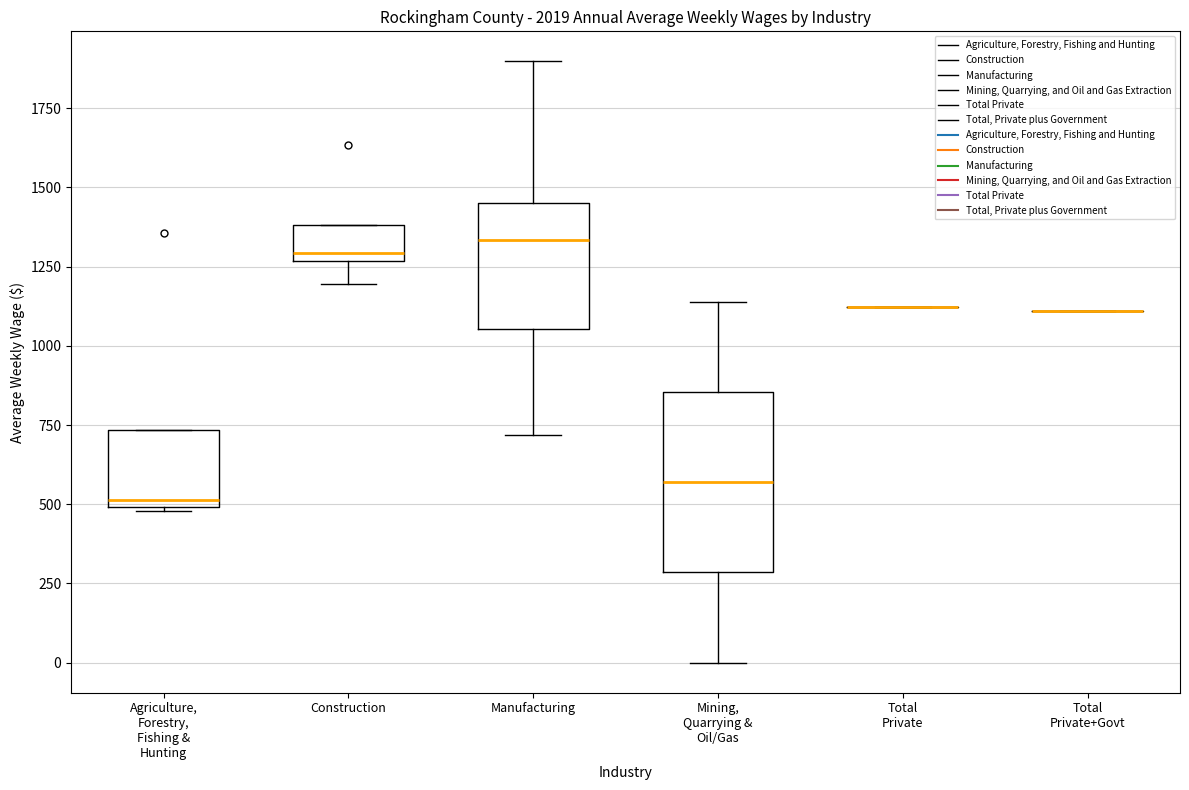

Reading left to right, read every box against the y-axis: the position of its median line, the range the box covers, and the ends of its whiskers. The values are not printed on the chart, so give them approximately, as read against the axis.

Agriculture, Forestry, Fishing & Hunting: median 500 (just above the box's lower edge), box 500 to 750, whiskers 500 to 750
Construction: median 1300, box 1250 to 1400, whiskers 1200 to 1400
Manufacturing: median 1350, box 1050 to 1450, whiskers 700 to 1900
Mining, Quarrying & Oil/Gas: median 550, box 300 to 850, whiskers 0 to 1150
Total Private: box collapsed to a line at 1100, whiskers 1100 to 1100
Total Private+Govt: box collapsed to a line at 1100, whiskers 1100 to 1100